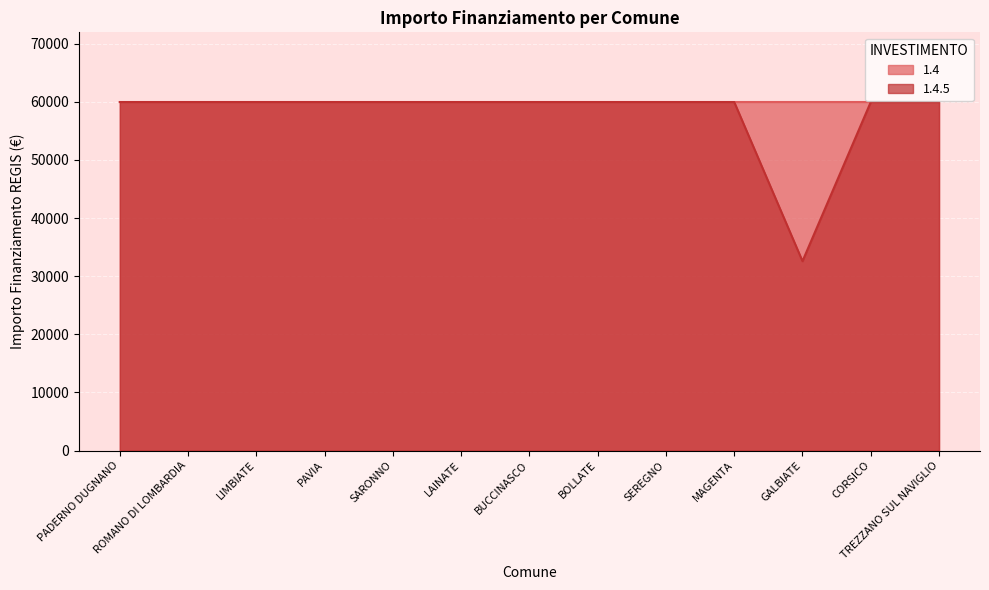

Reading left to right, list all the values displayed in this chart.

PADERNO DUGNANO=59966	ROMANO DI LOMBARDIA=59966	LIMBIATE=59966	PAVIA=59966	SARONNO=59966	LAINATE=59966	BUCCINASCO=59966	BOLLATE=59966	SEREGNO=59966	MAGENTA=59966	GALBIATE=32589	CORSICO=59966	TREZZANO SUL NAVIGLIO=59966